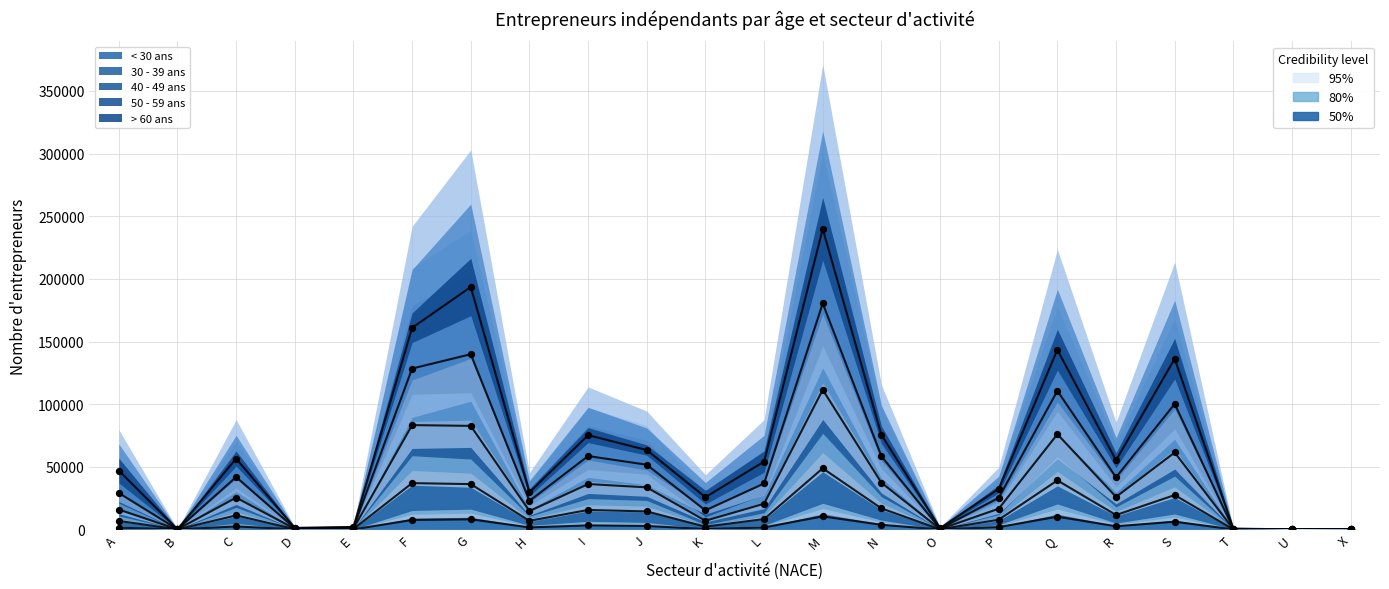

At how many categories does at least one series exceed 55486?

9